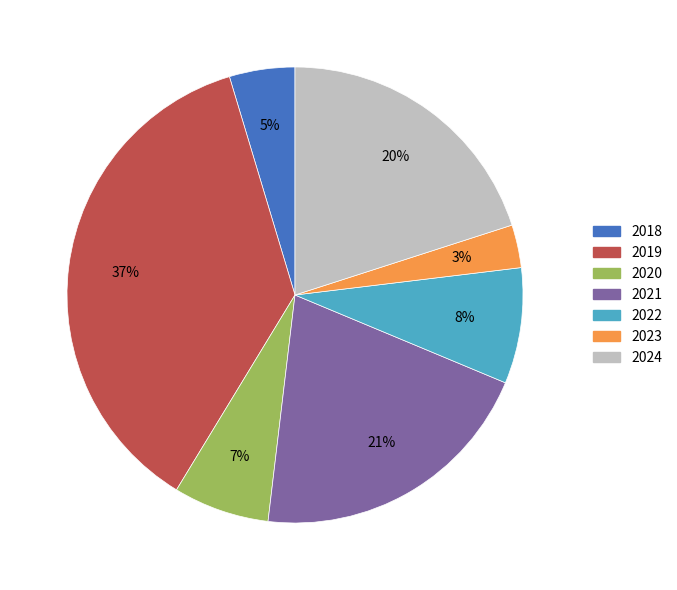

Count the number of slices in the pie.

7